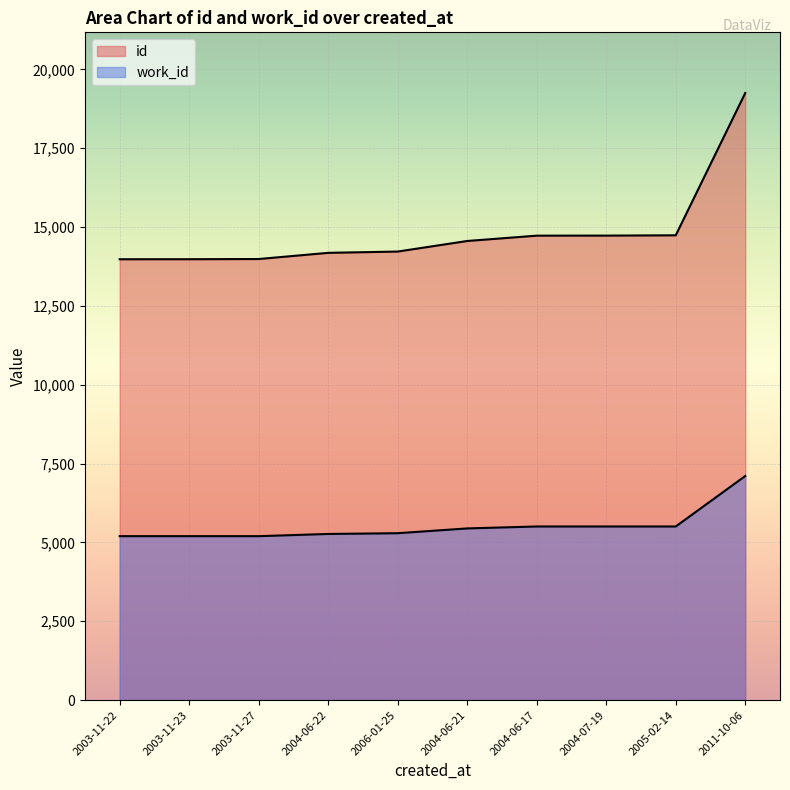

Rank the series by their average value, from highest to lowest.

id, work_id